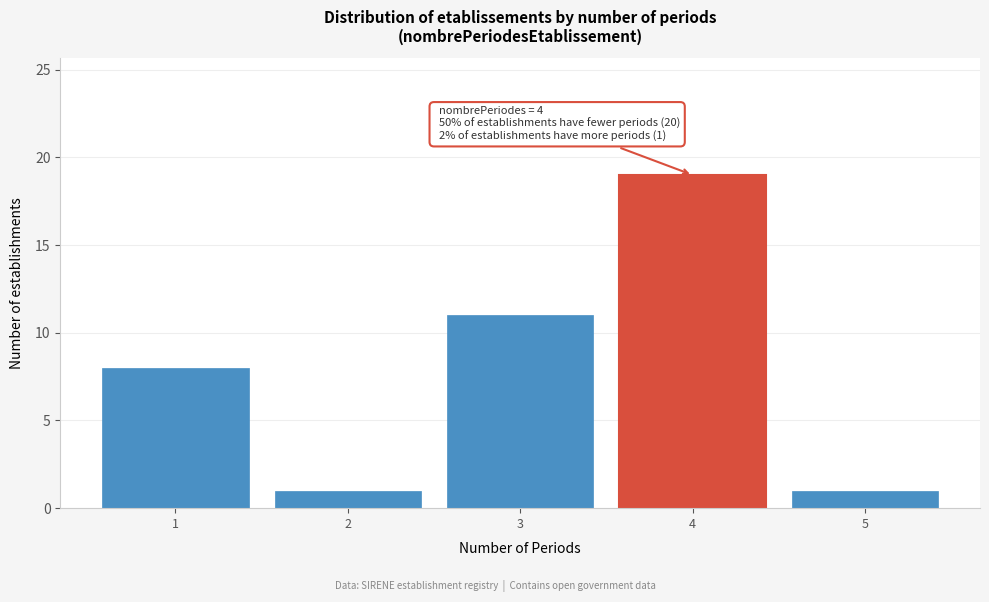

Which range on the x-axis has the tallest bar?

3.5 to 4.5